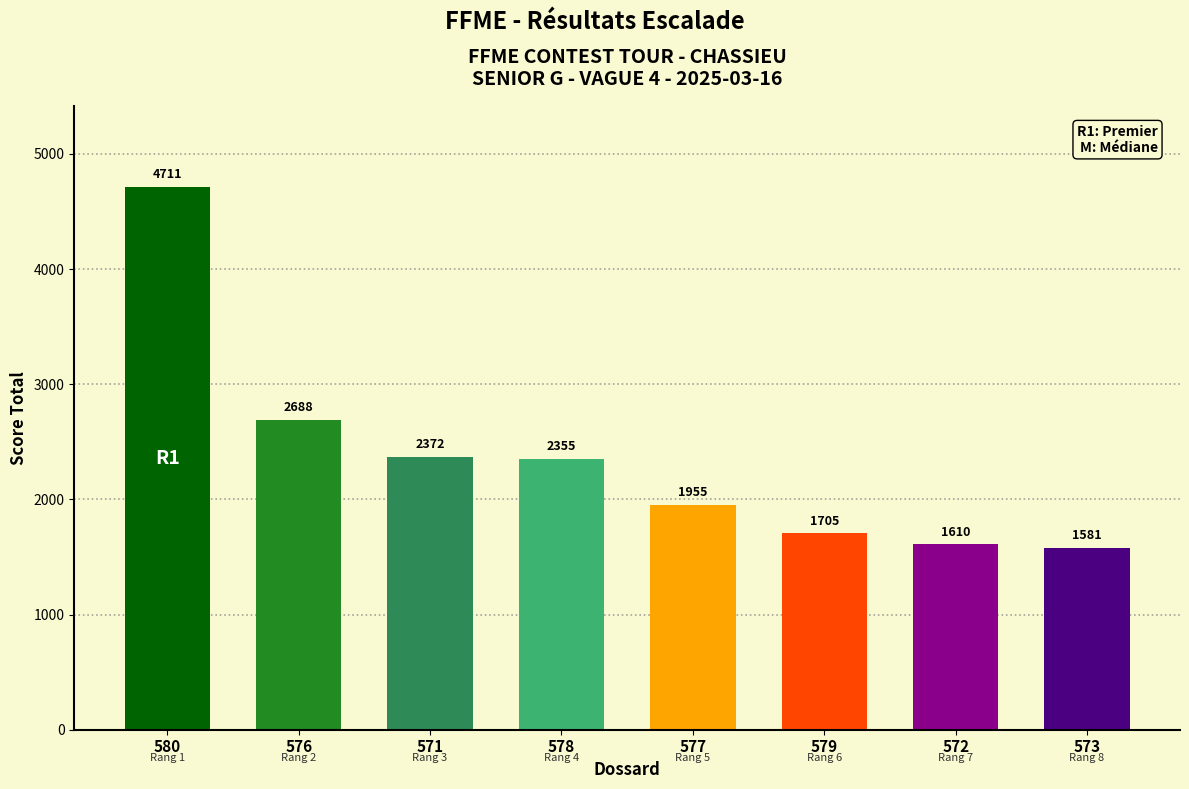

What is the label of the 5th bar from the left?

577